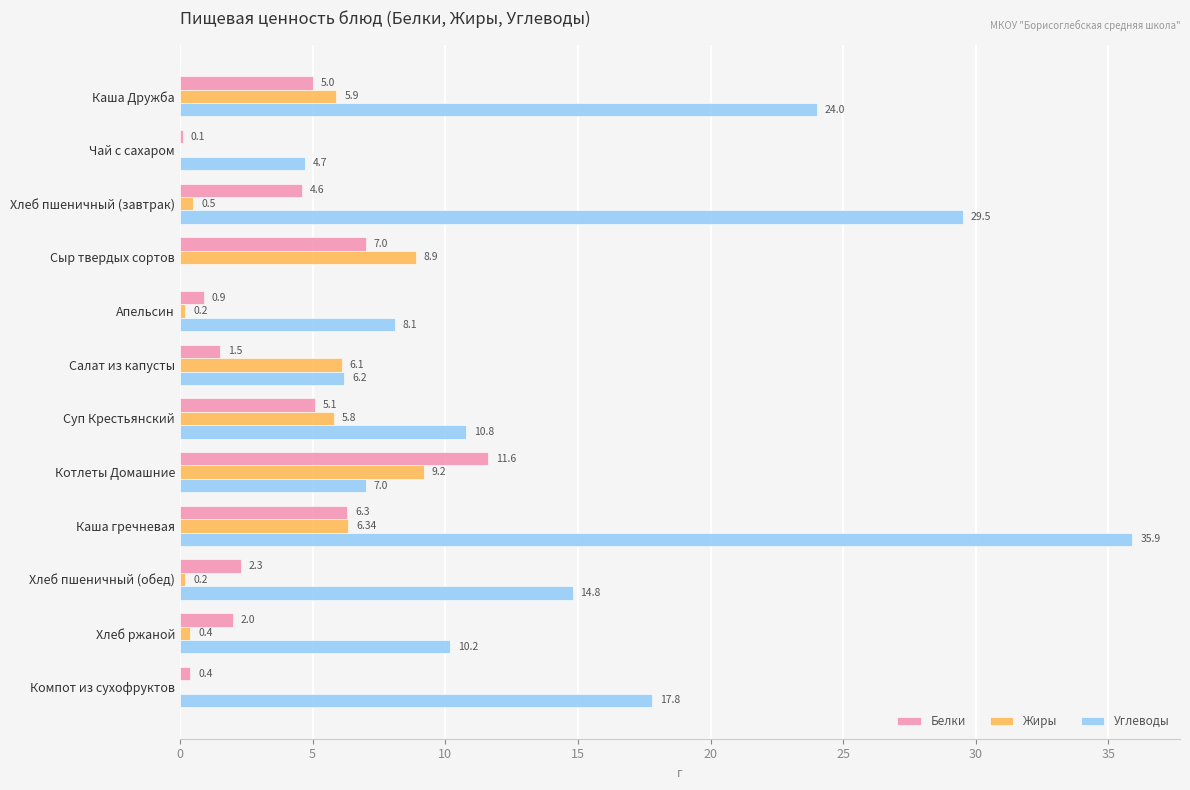

At which category is the sum across all series the highest?

Каша гречневая